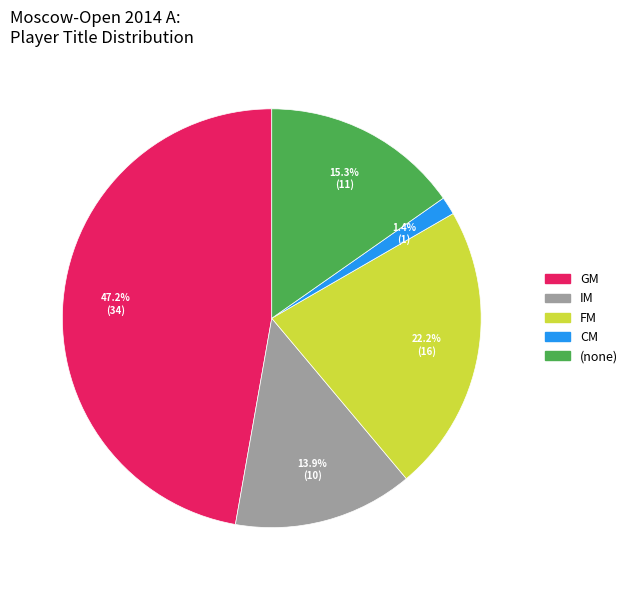

Approximately how many times larger is the value at FM compared to (none)?

1.5